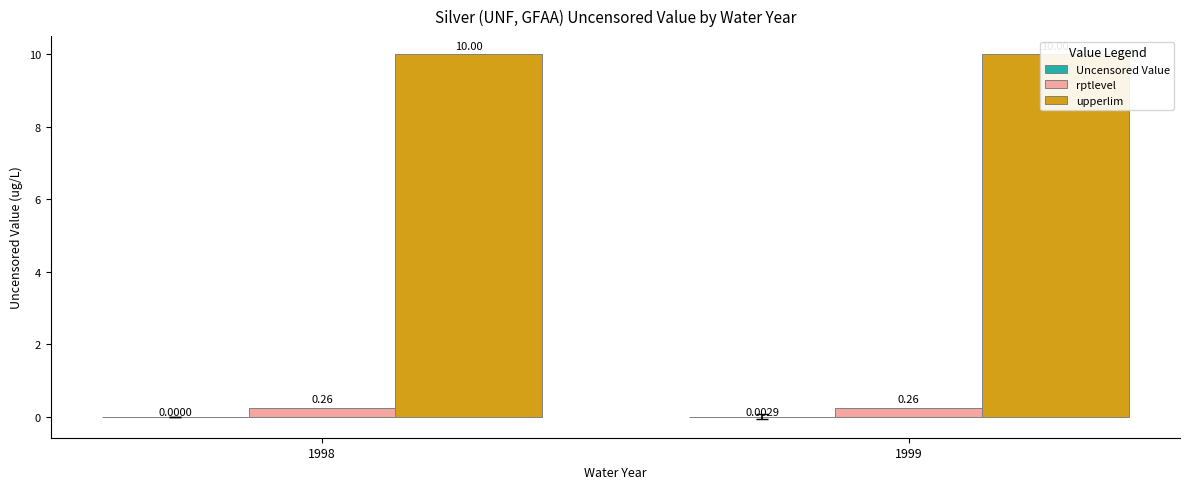

What is the sum of the upperlim values at 1998 and 1999?

20.0